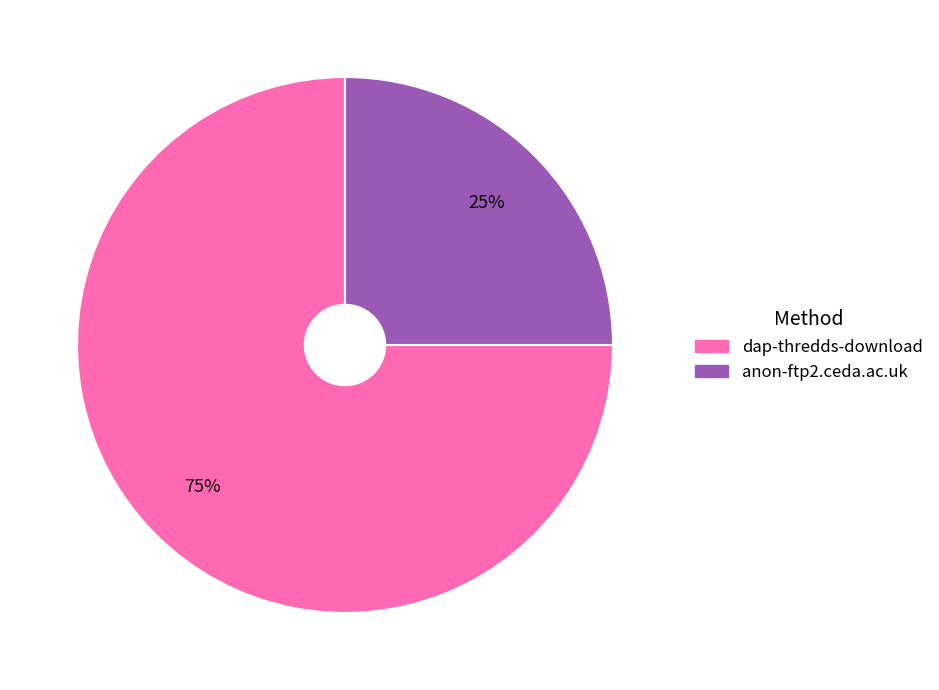

To the nearest percent, what is the difference between the dap-thredds-download and anon-ftp2.ceda.ac.uk slice percentages?

50%